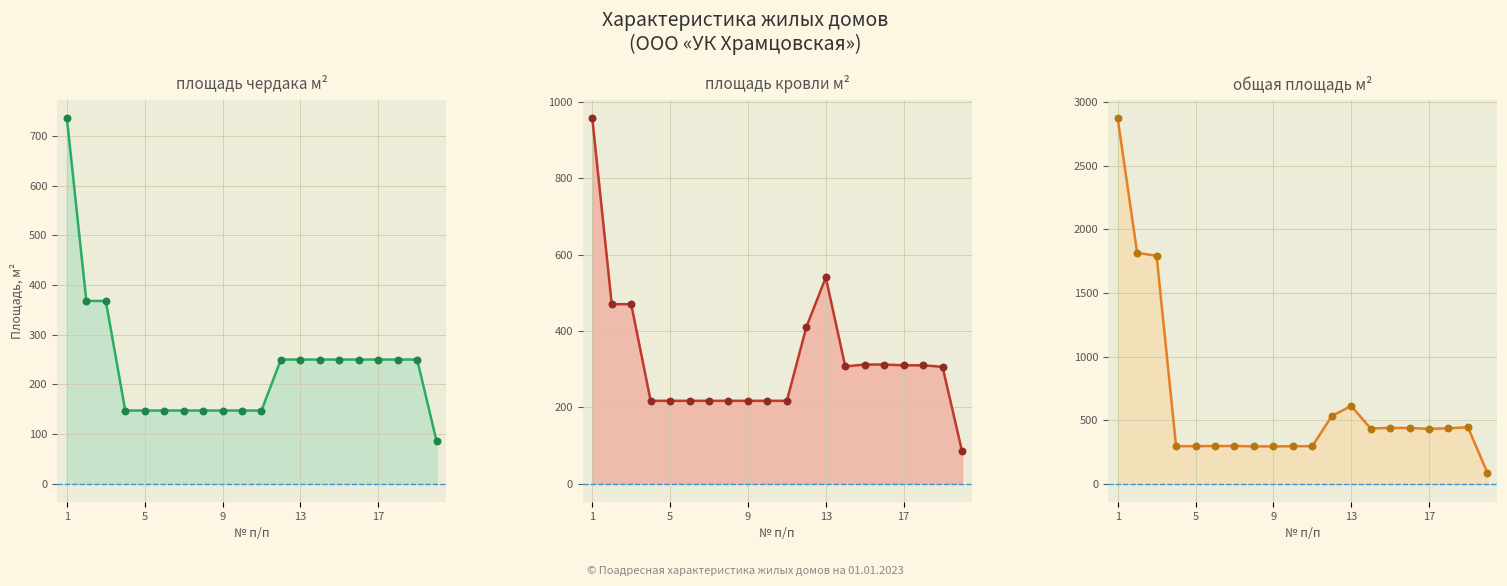

At how many categories does at least one series exceed 272?

19